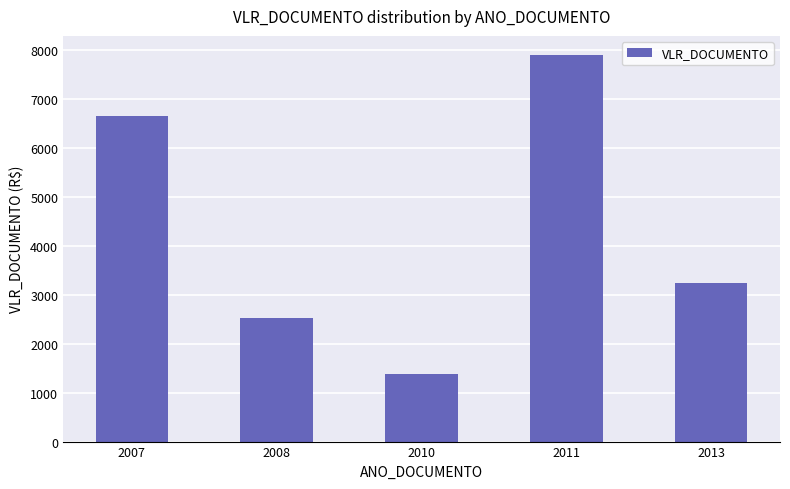

What is the smallest value displayed?

1380.0